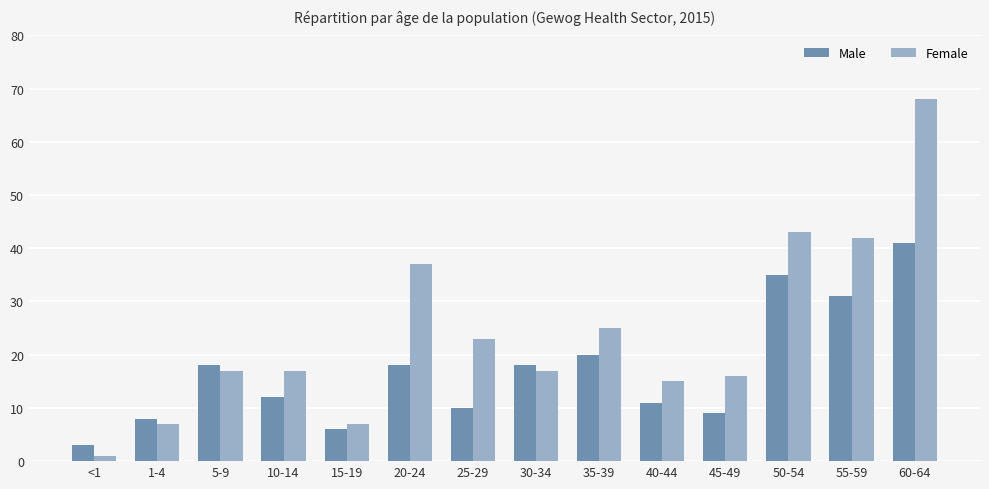

Reading right to left, what are all the values shown in this chart?

Male: 41	31	35	9	11	20	18	10	18	6	12	18	8	3
Female: 68	42	43	16	15	25	17	23	37	7	17	17	7	1